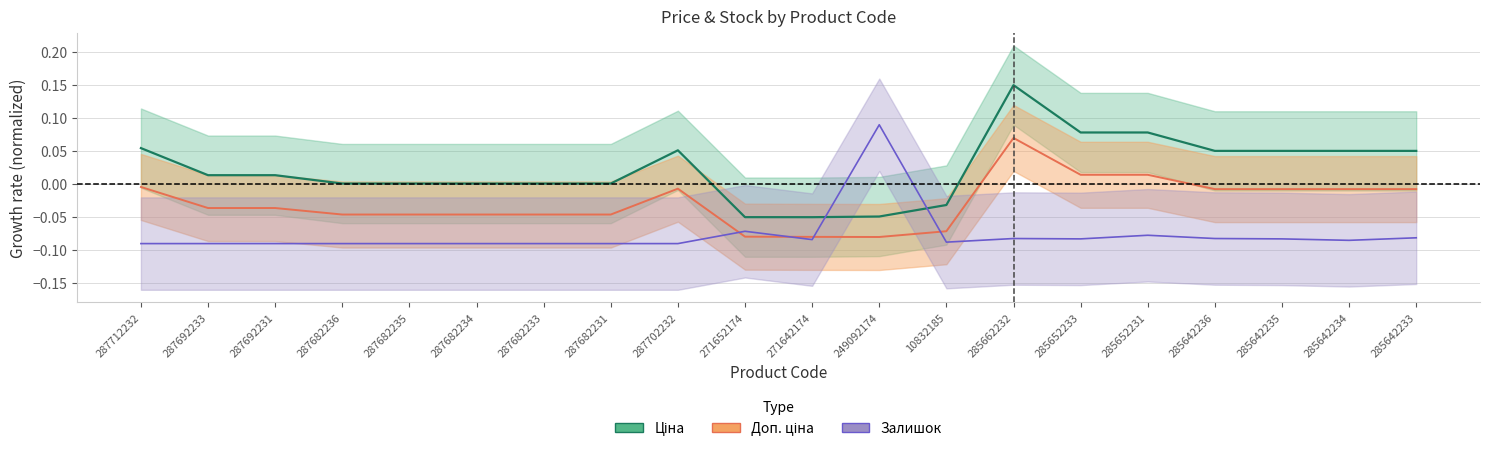

Is it true that Доп. ціна equals -0.1 at 271642174?

True